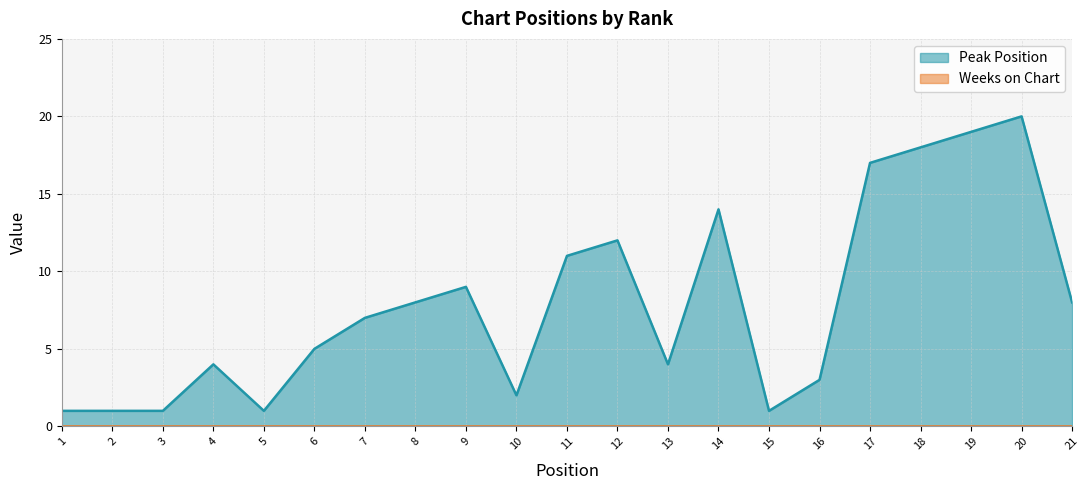

What is the value of the 3rd point from the left?

1